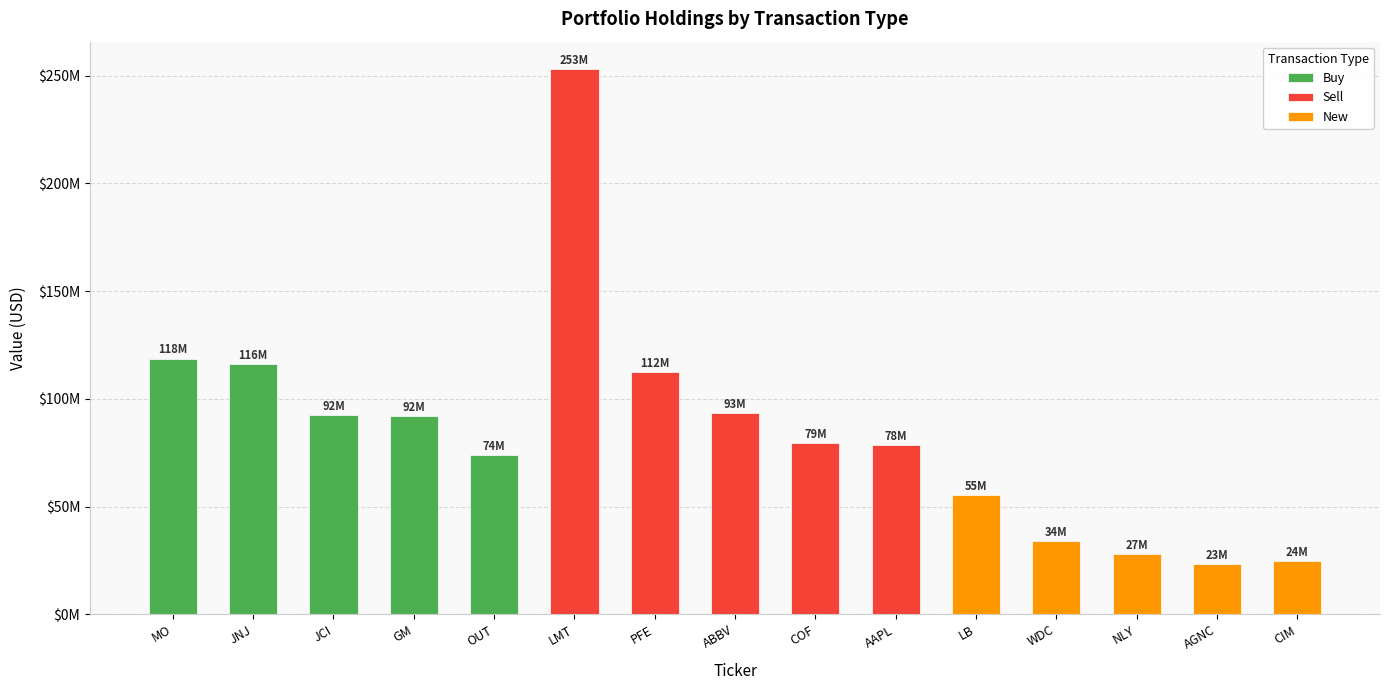

What is the value of the New bar at the 4th from the left?

23118000